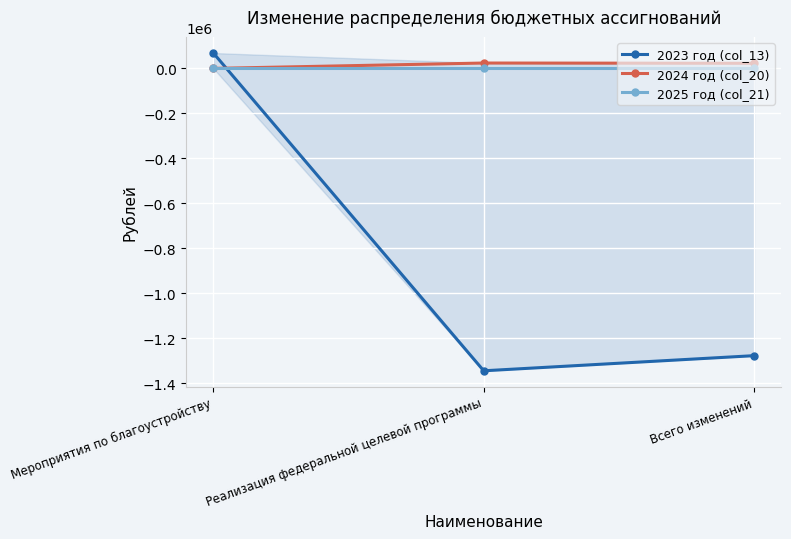

Which has a higher value, Мероприятия по благоустройству or Реализация федеральной целевой программы?

Мероприятия по благоустройству